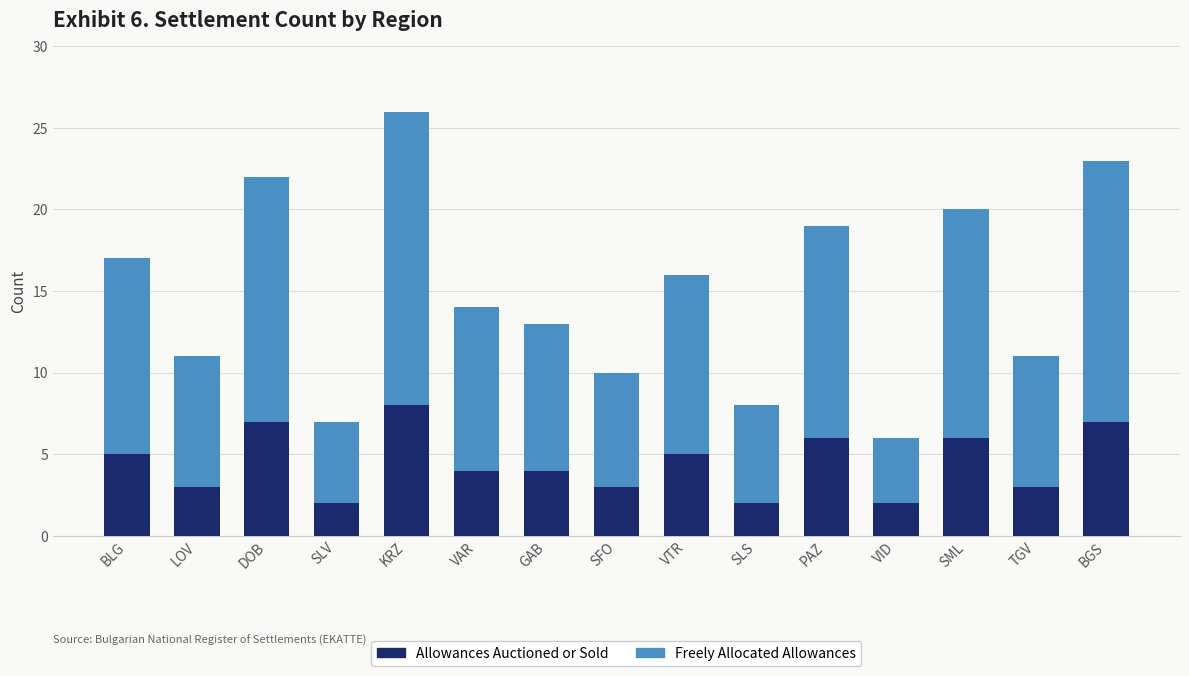

What is the sum of all Allowances Auctioned or Sold values?

67